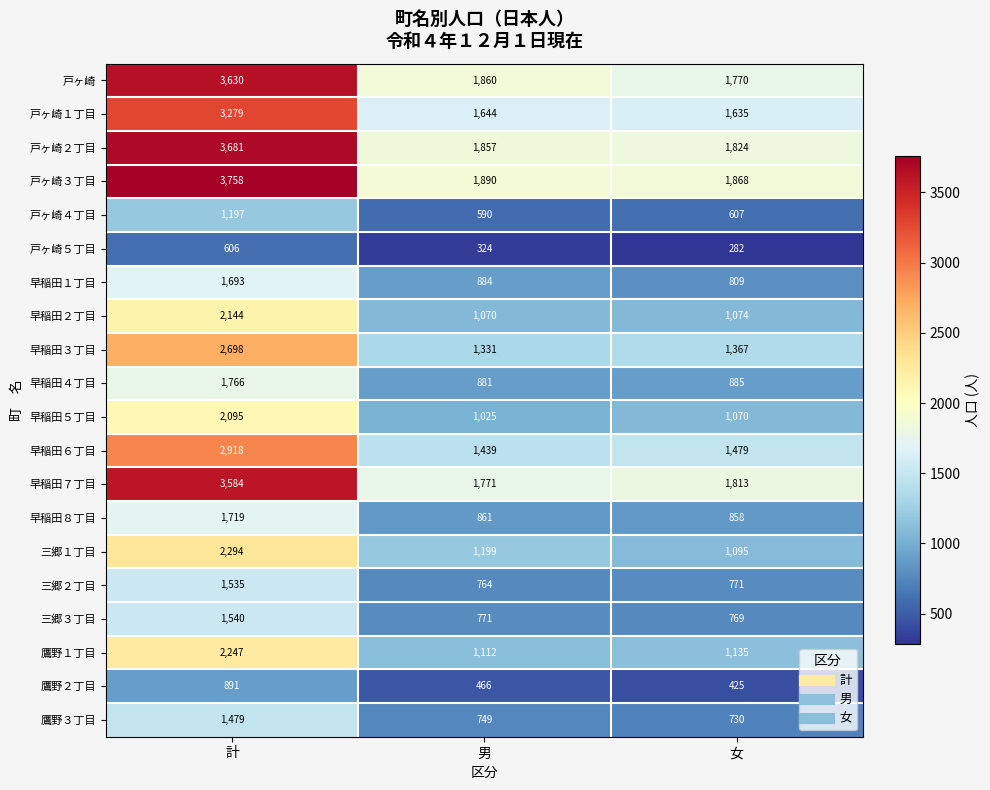

Which series has the largest range (max minus min)?

戸ヶ崎３丁目